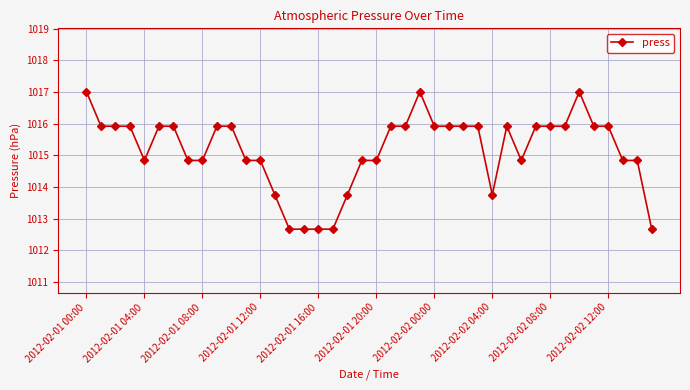

What is the difference between the second highest and second lowest values?

4.3